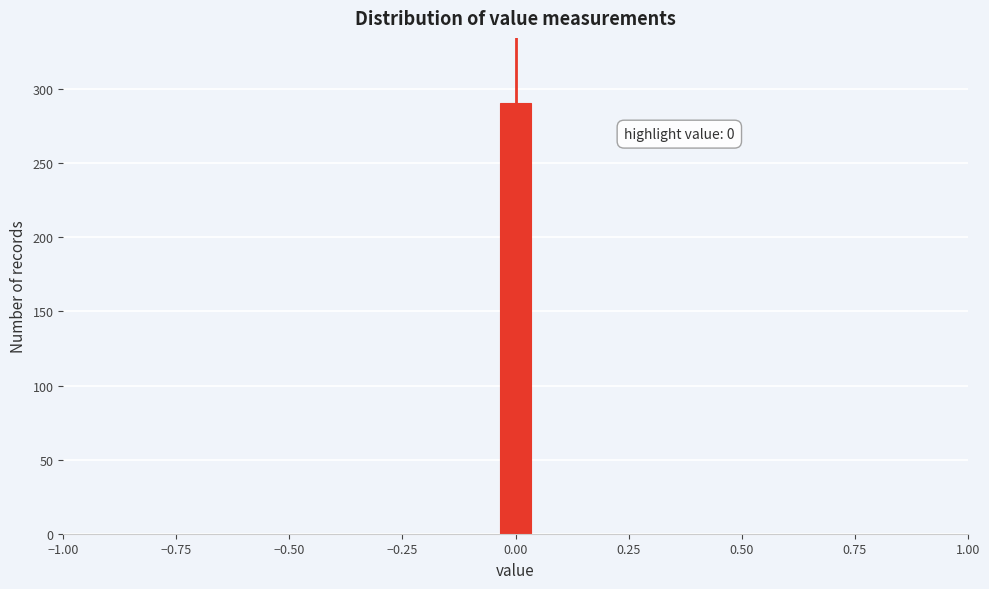

Around what value on the x-axis is the tallest bar? Give the approximate position of its centre, as read against the axis.

0.00